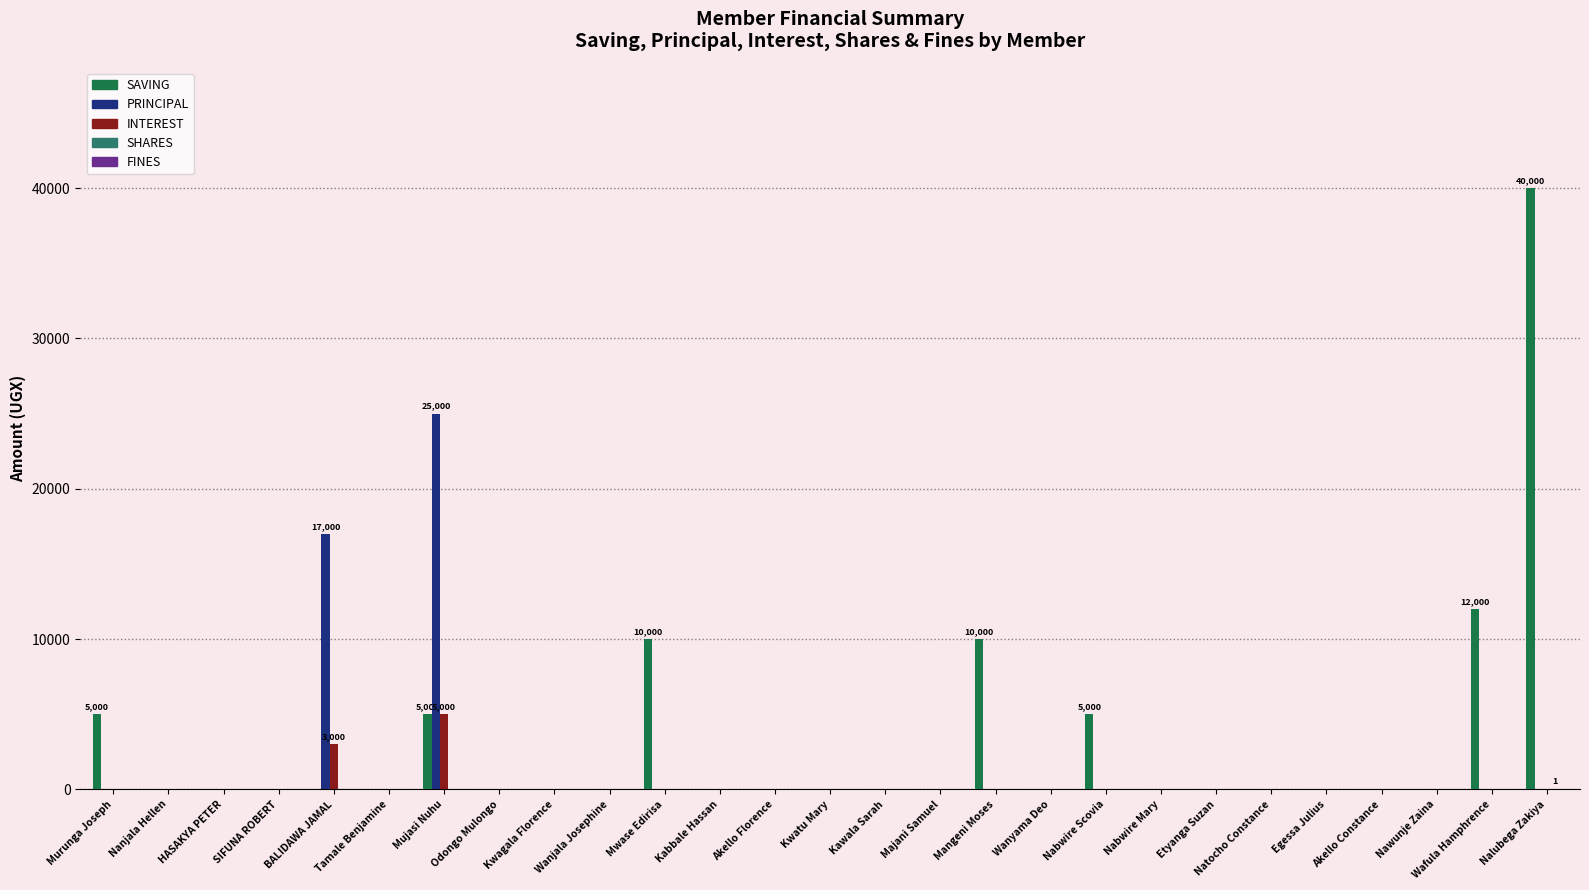

Which series changed the most between BALIDAWA JAMAL and Nabwire Mary?

PRINCIPAL